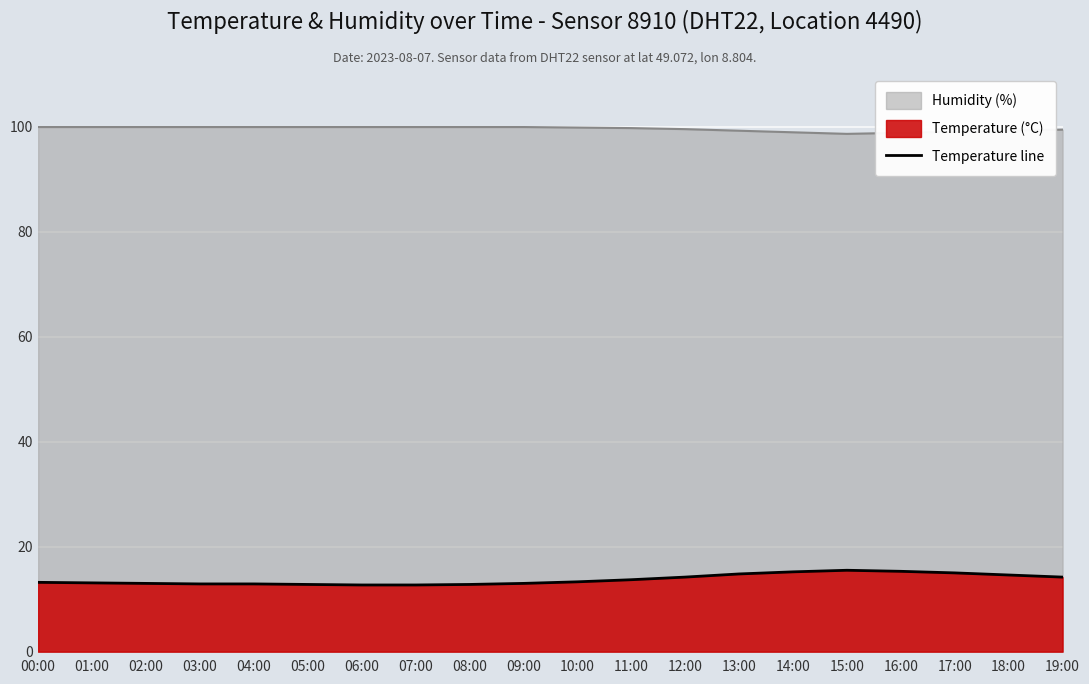

The value at 01:00 is 13.1. True or false?

True